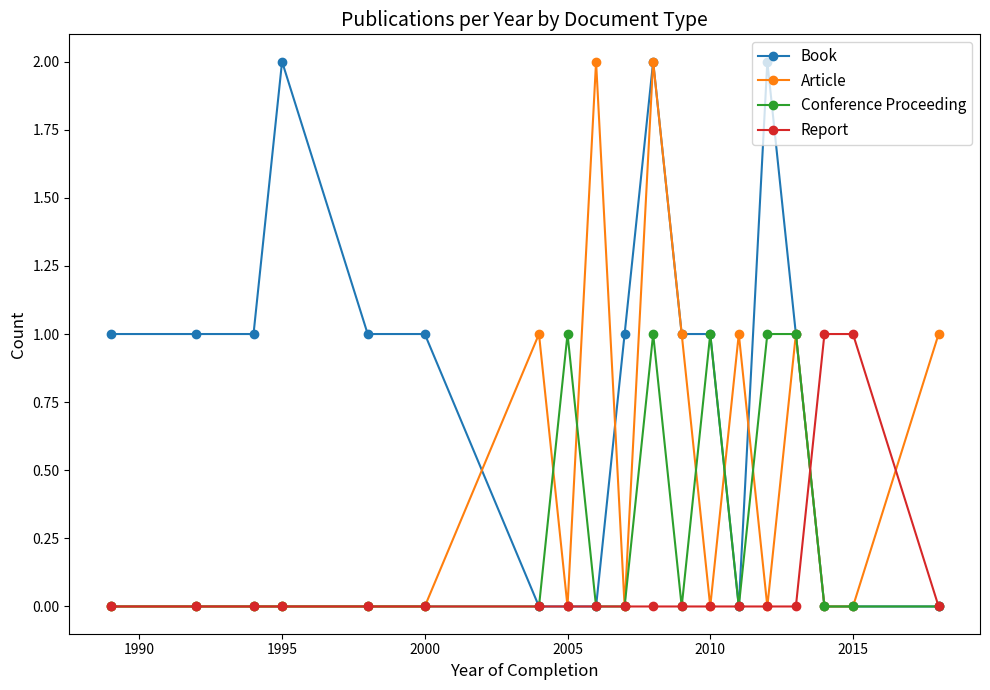

True or false: Conference Proceeding and Report intersect in this chart.

True